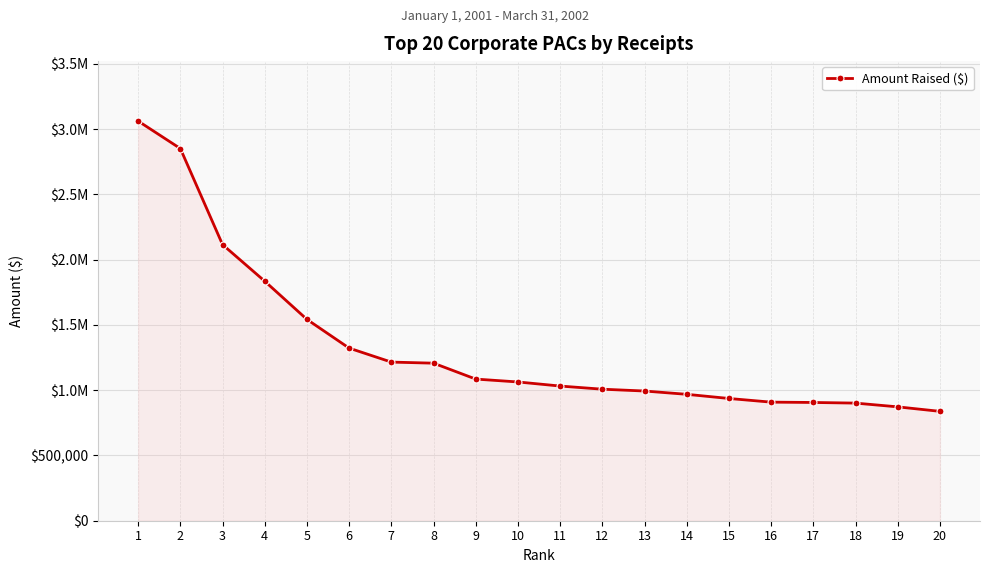

What is the ratio of the value at 9 to the value at 5?

0.7